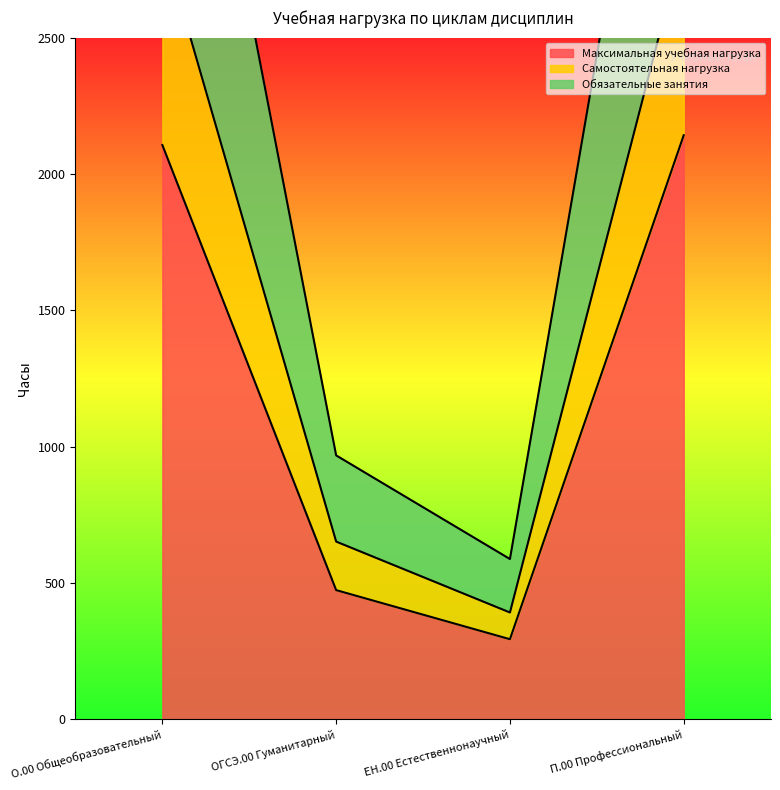

How many lines are shown in the chart?

3